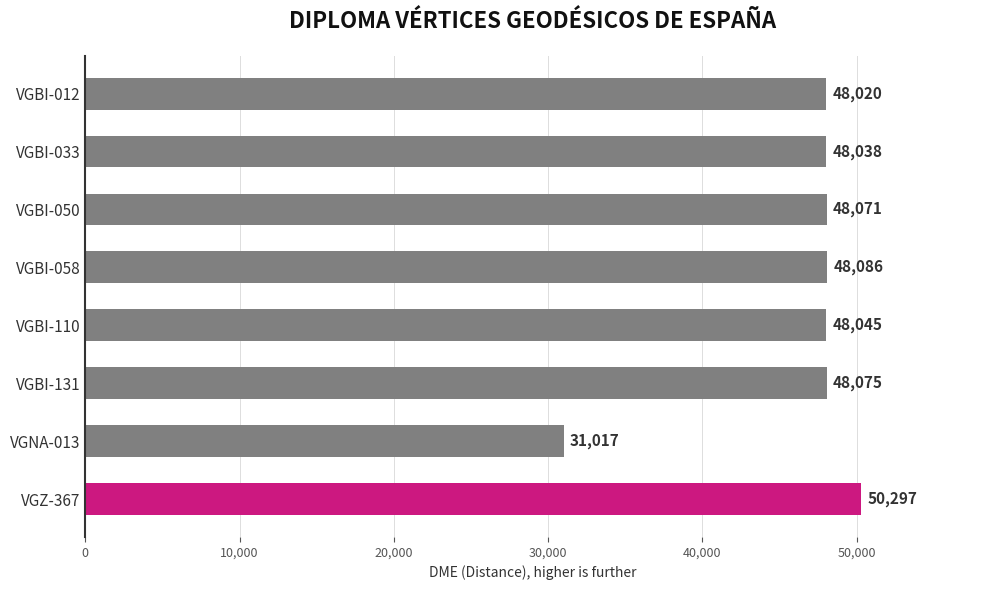

Rank the categories by value from highest to lowest.

VGZ-367, VGBI-058, VGBI-131, VGBI-050, VGBI-110, VGBI-033, VGBI-012, VGNA-013